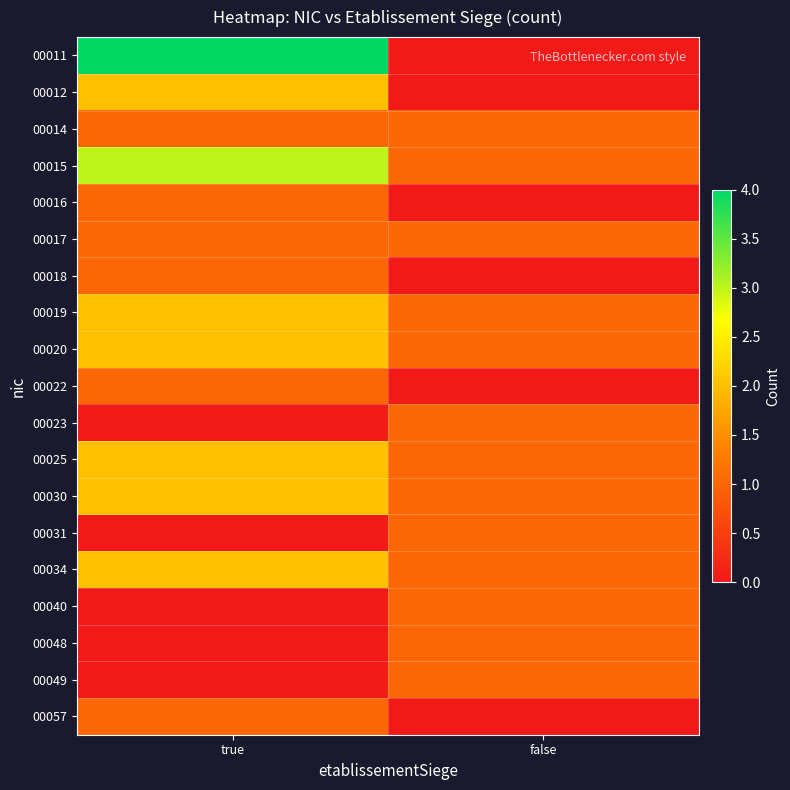

List the series in order of their peak value, highest first.

00011, 00015, 00012, 00019, 00020, 00025, 00030, 00034, 00014, 00016, 00017, 00018, 00022, 00023, 00031, 00040, 00048, 00049, 00057